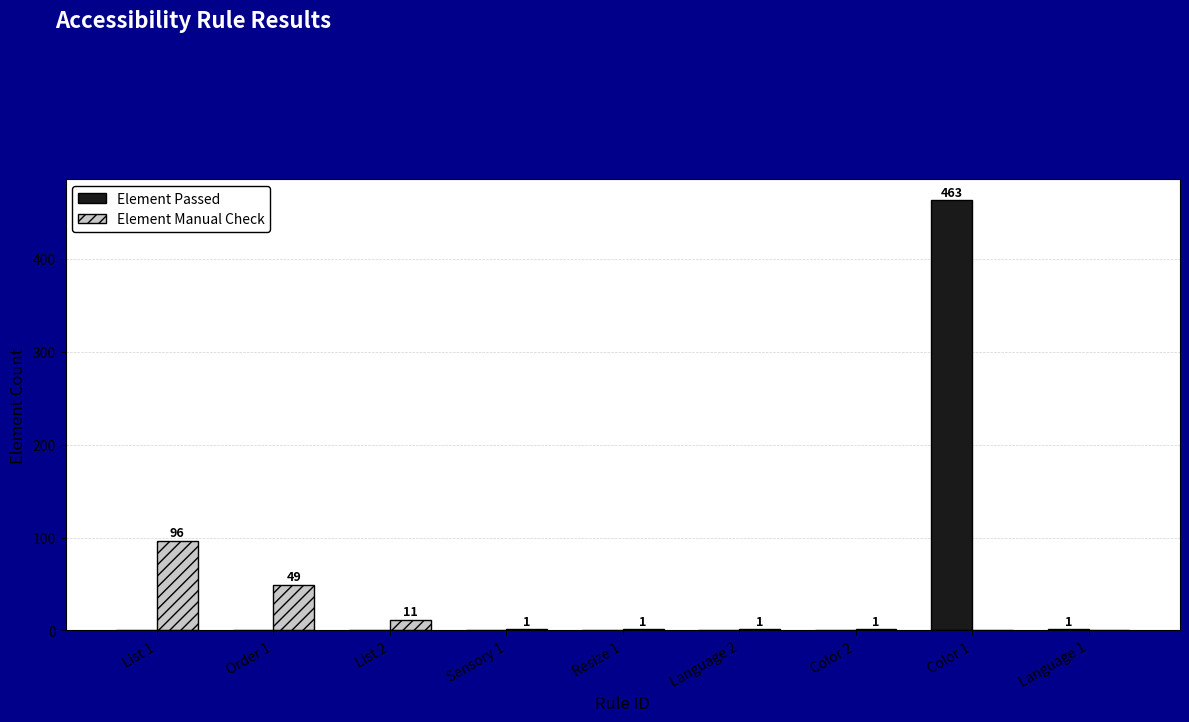

What is the sum of all Element Passed values?

464